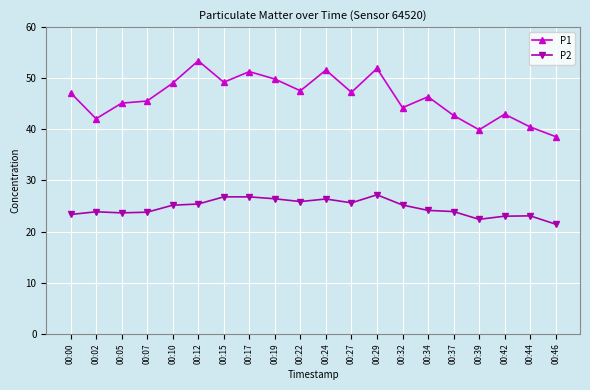

What is the difference between the P1 values at 00:27 and 00:07?

1.7